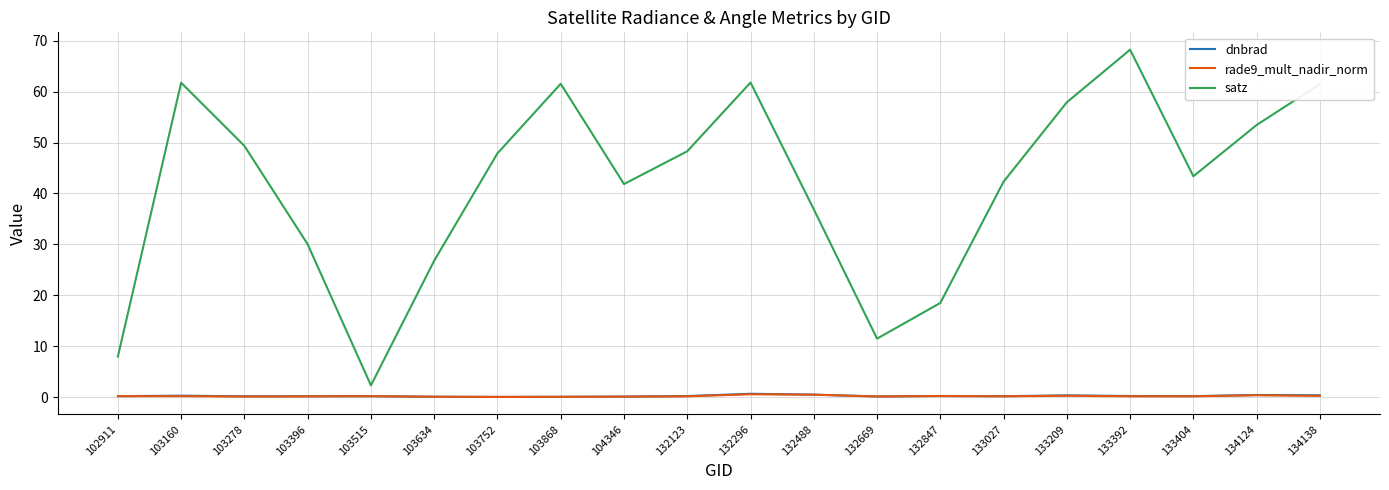

What is the difference between the highest and lowest values at 134138?

61.3